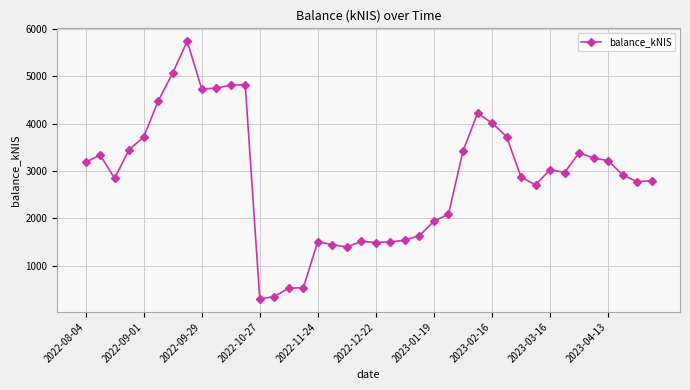

What is the smallest value displayed?

301.6